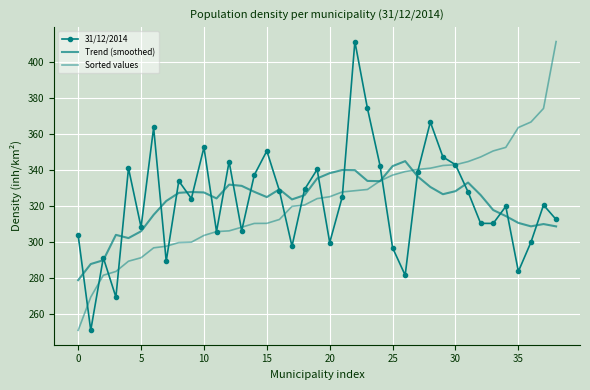

What are all the series names shown in the legend?

31/12/2014, Trend (smoothed), Sorted values